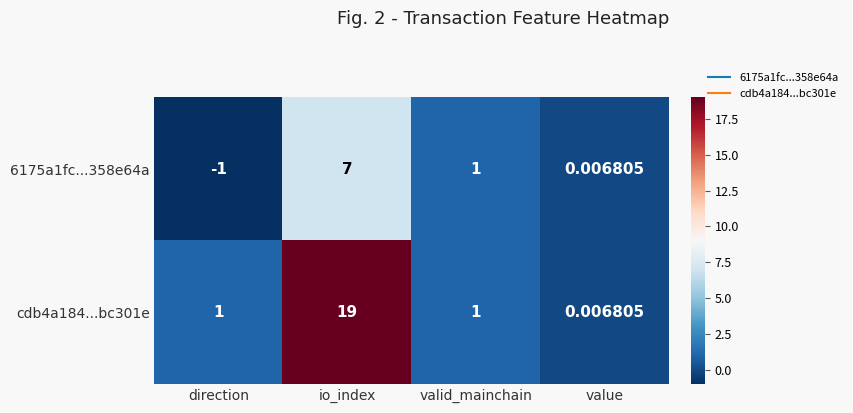

Which label corresponds to the largest value in the chart?

io_index